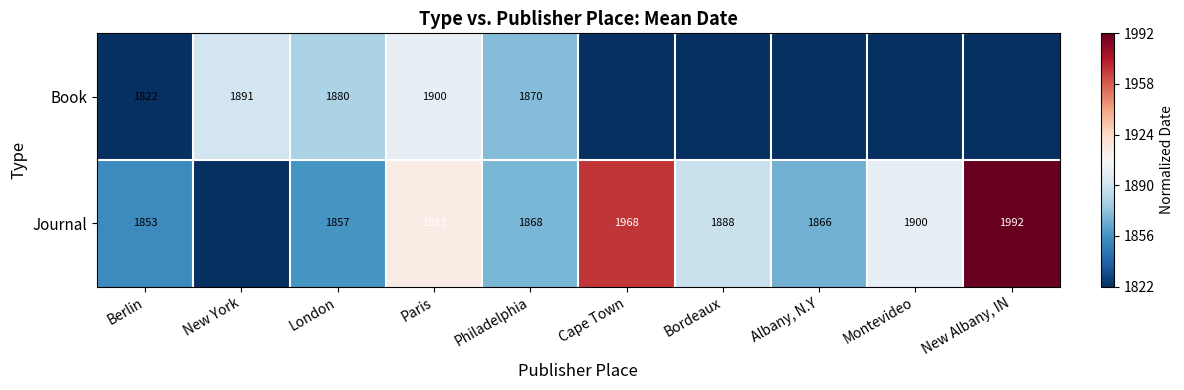

Which series changed the most between London and Philadelphia?

Journal